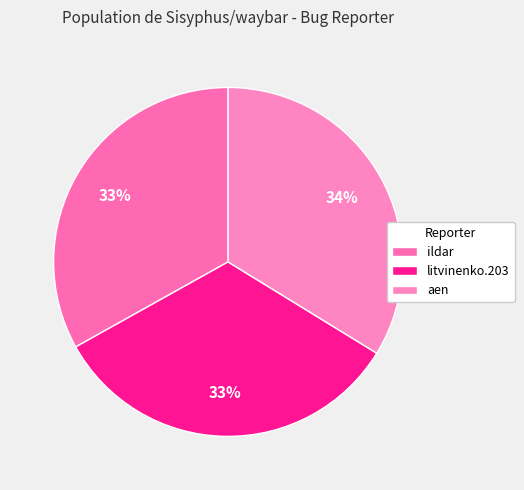

To the nearest percent, what is the difference between the ildar and aen slice percentages?

1%